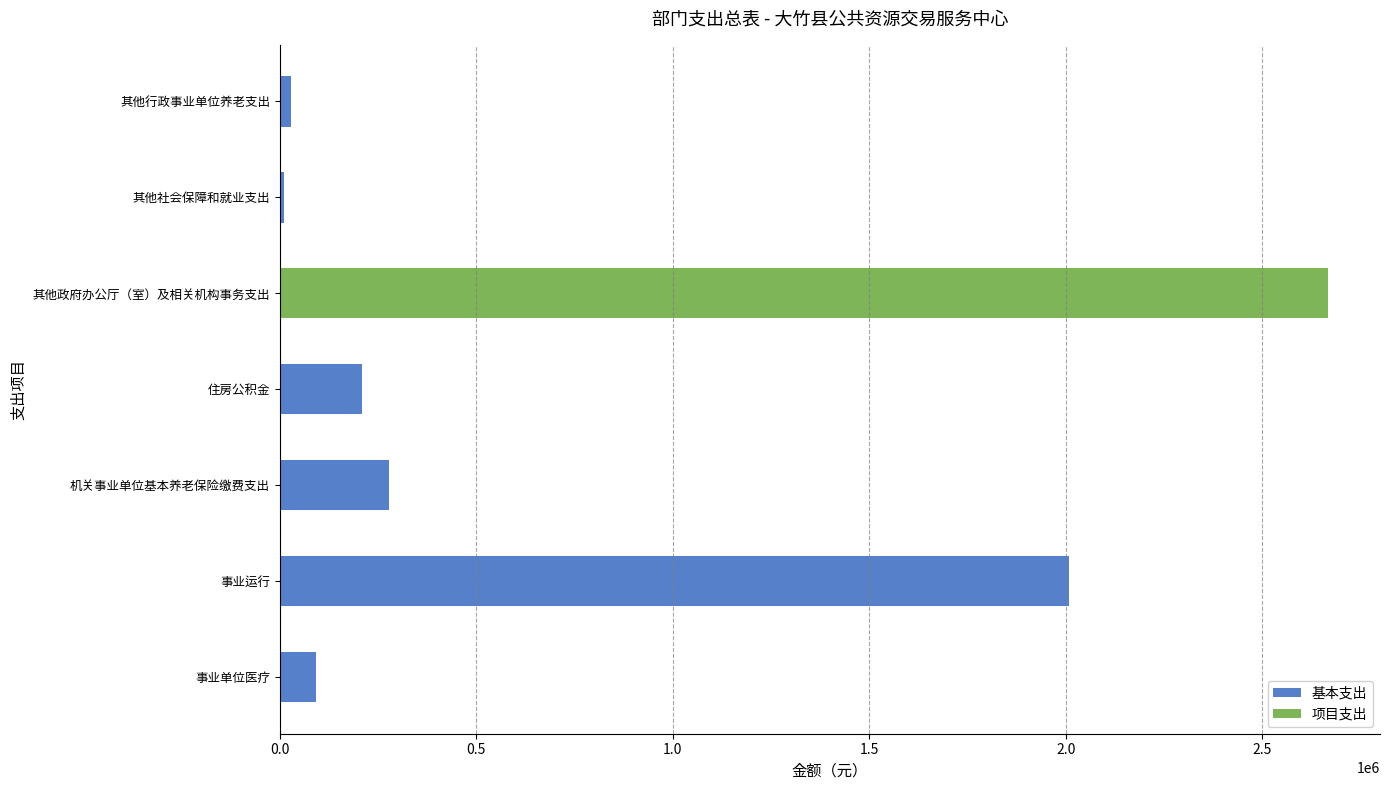

Which category has the highest value in the 基本支出 series?

事业运行